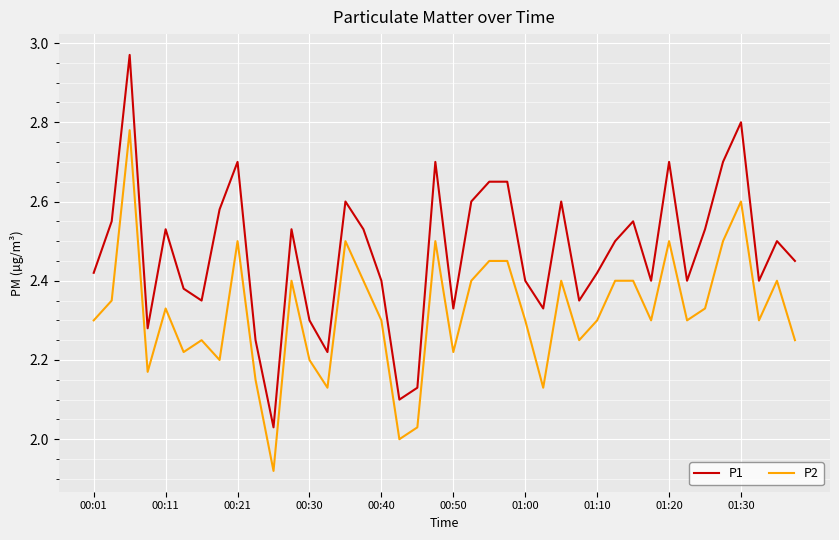

True or false: P1 and P2 cross at least once.

False